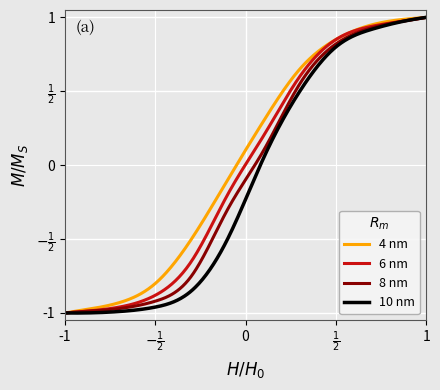

What are all the series names shown in the legend?

4 nm, 6 nm, 8 nm, 10 nm